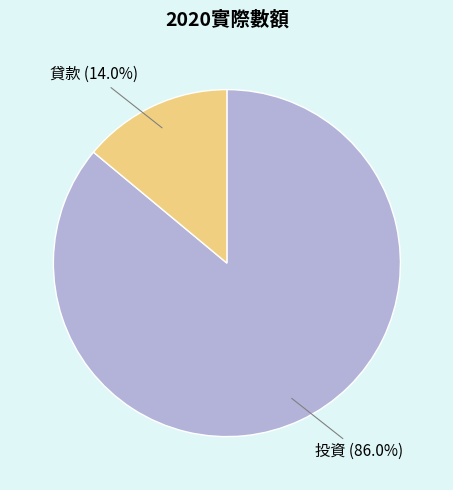

To the nearest percent, what portion does 貸款 represent?

14%